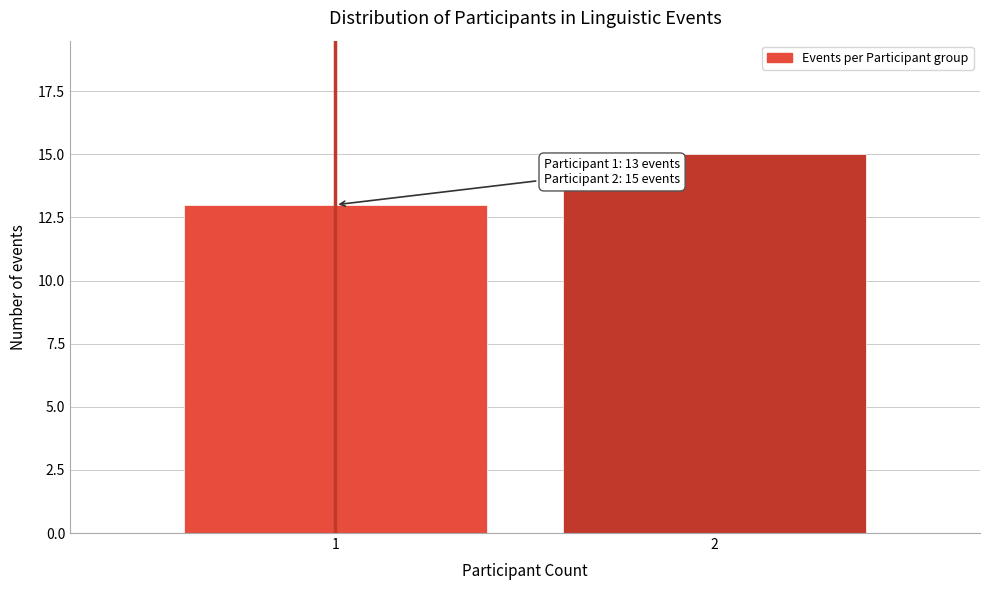

Reading right to left, extract all data points from this chart.

2=15	1=13